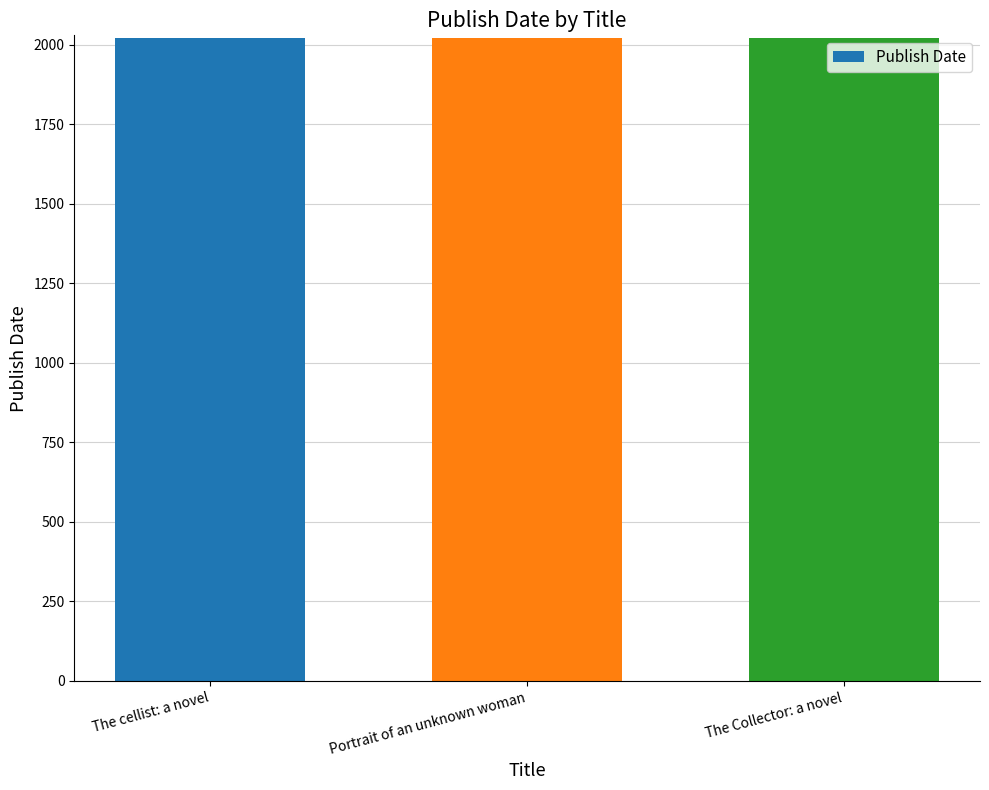

The chart shows a value of 2022 at Portrait of an unknown woman. True or false?

True